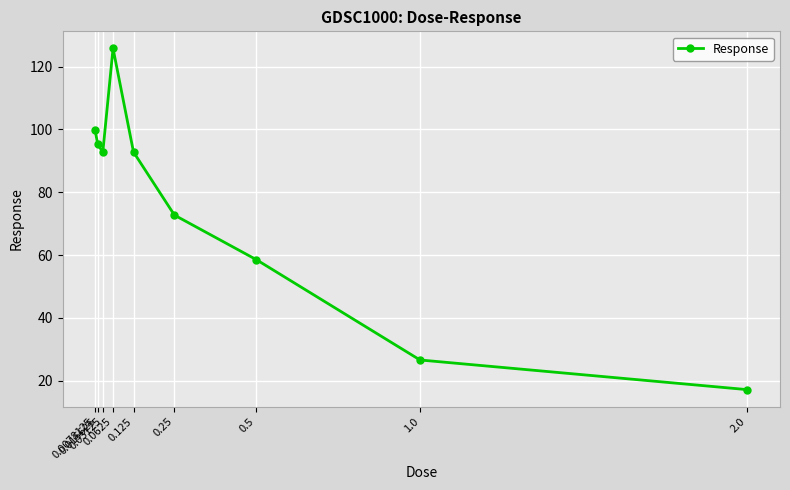

What is the sum of the values at 2.0 and 0.5?

75.7